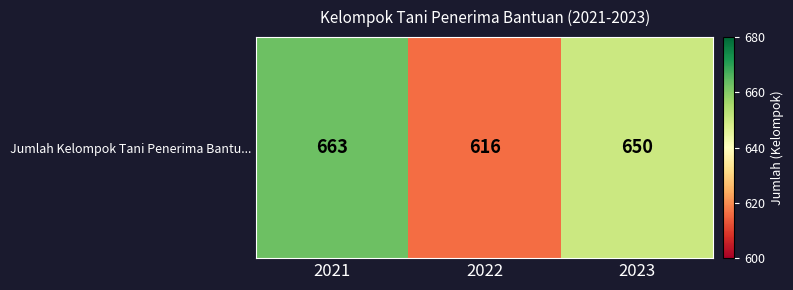

The chart shows a value of 410 at 2022. True or false?

False